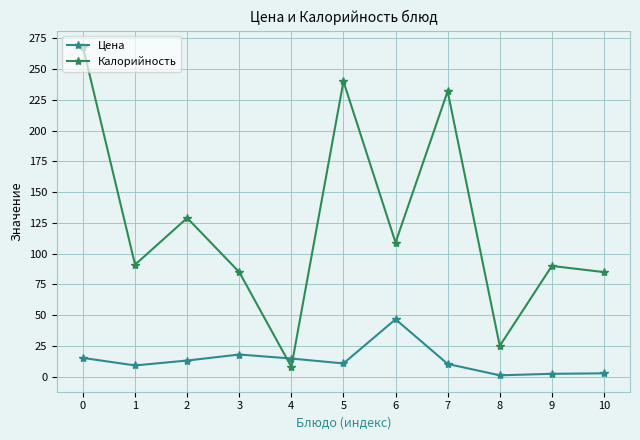

What is the highest value of the Калорийность series?

268.0